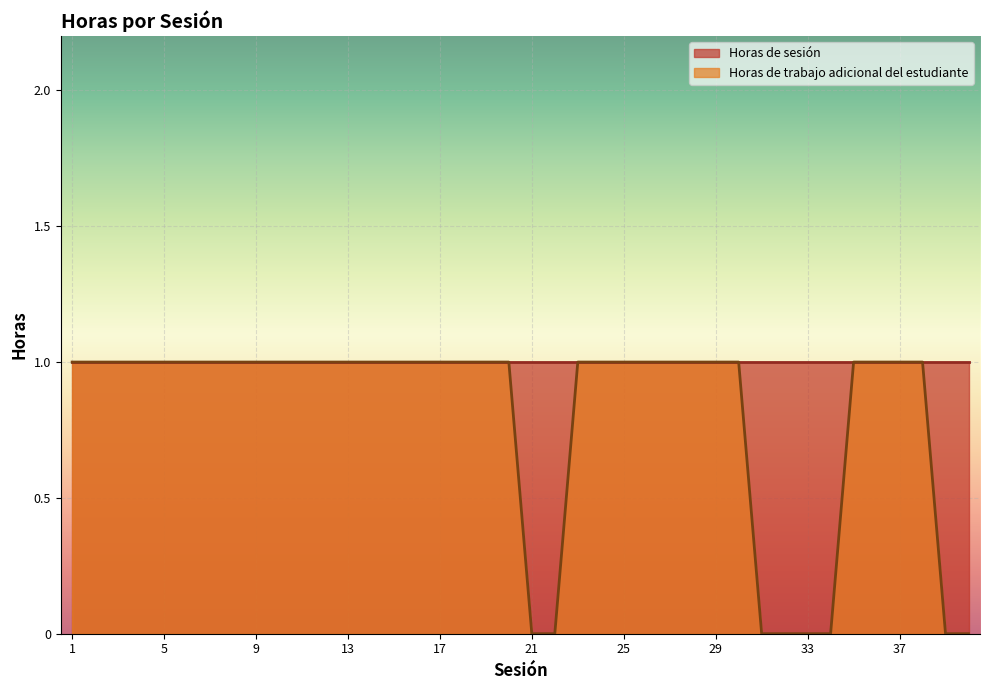

Rank the categories by value from lowest to highest.

21, 22, 31, 32, 33, 34, 39, 40, 1, 2, 3, 4, 5, 6, 7, 8, 9, 10, 11, 12, 13, 14, 15, 16, 17, 18, 19, 20, 23, 24, 25, 26, 27, 28, 29, 30, 35, 36, 37, 38